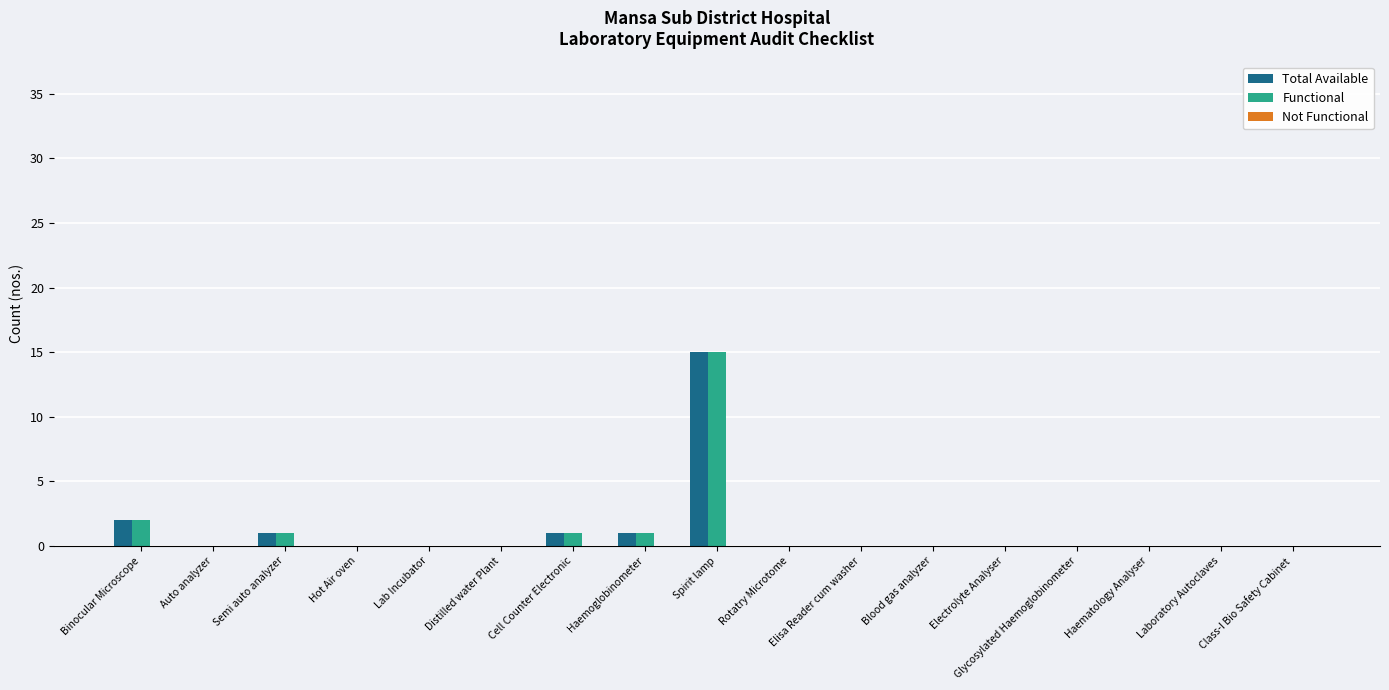

At which label does Total Available reach its peak?

Spirit lamp